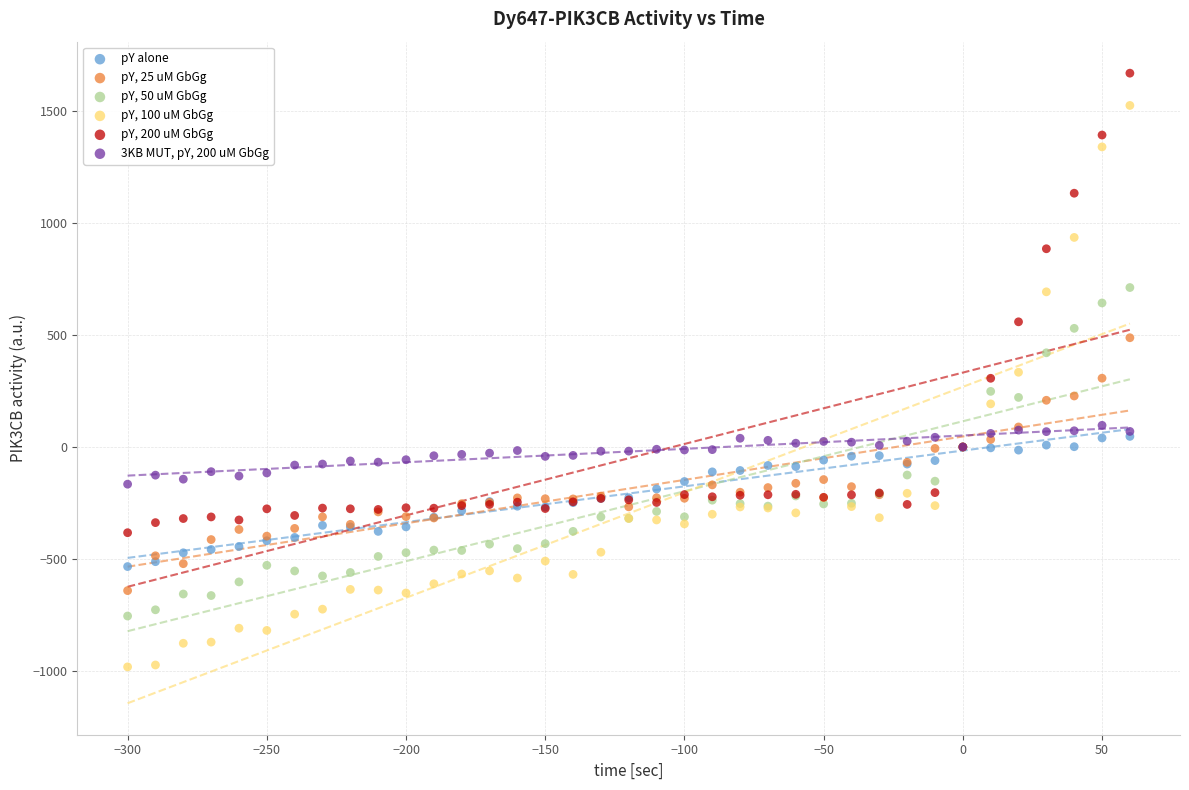

What are all the series names shown in the legend?

pY alone, pY, 25 uM GbGg, pY, 50 uM GbGg, pY, 100 uM GbGg, pY, 200 uM GbGg, 3KB MUT, pY, 200 uM GbGg